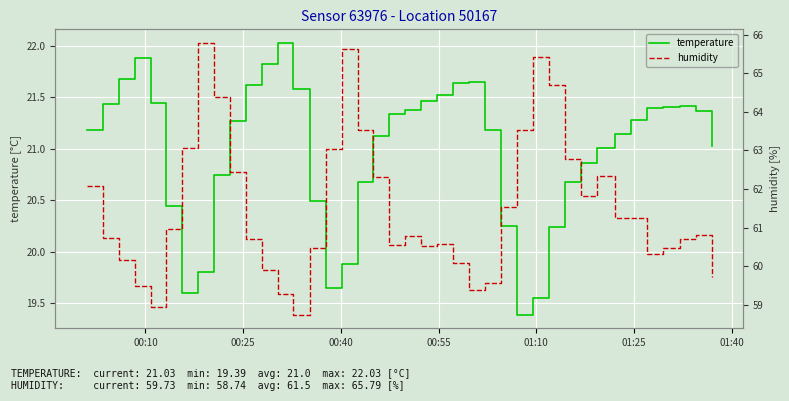

List the series in order of their overall mean, highest first.

humidity, temperature